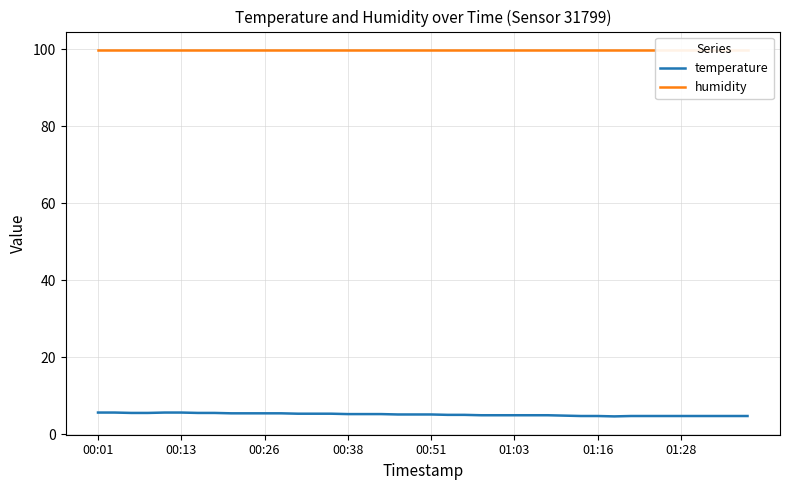

Count the number of categories in the chart.

40